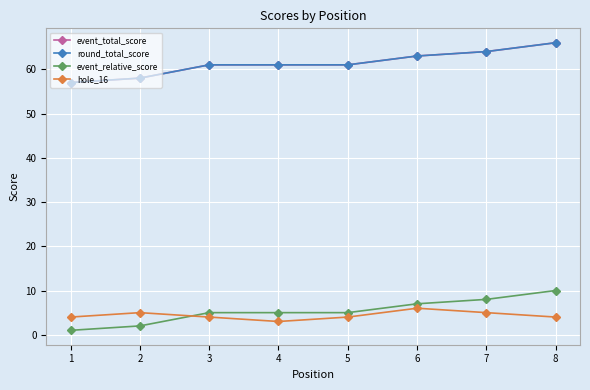

How many lines are shown in the chart?

4